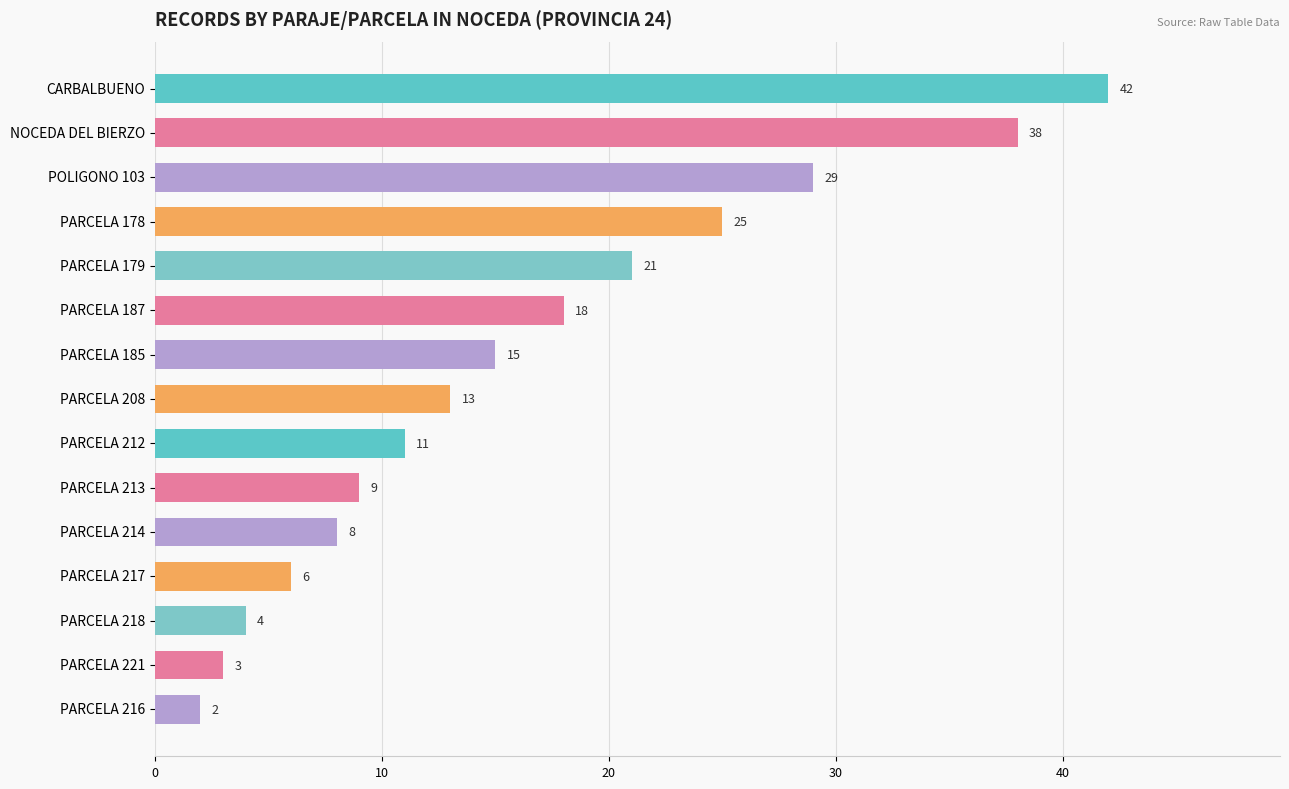

Are the bars grouped side by side (vs. stacked)?

No